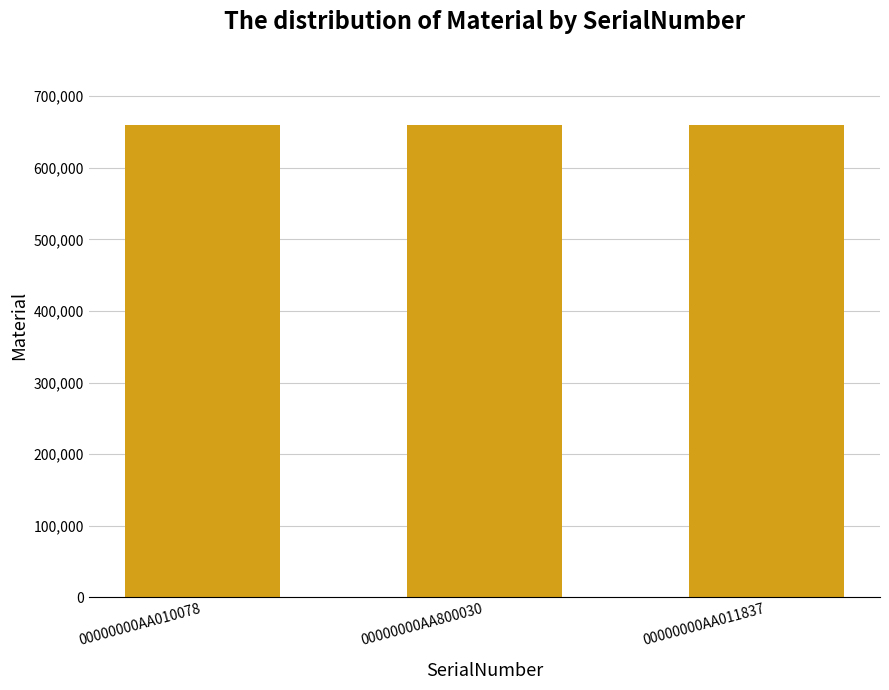

What is the label of the 3rd bar from the right?

00000000AA010078